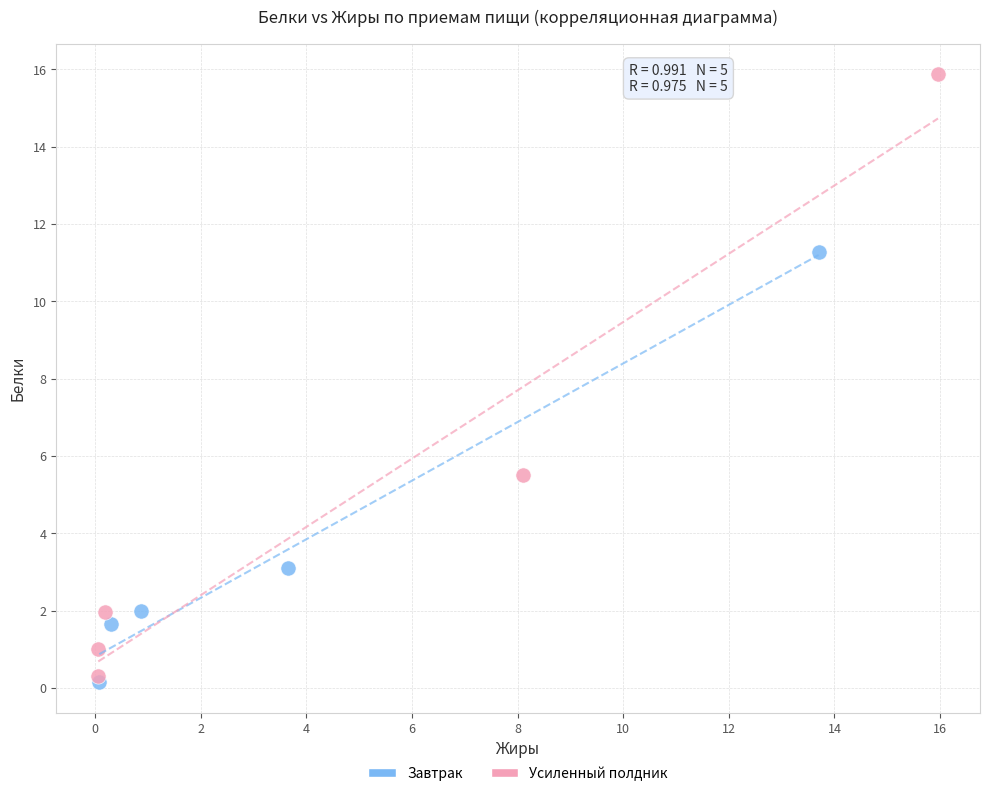

Which series has the largest Y range (max minus min)?

Усиленный полдник